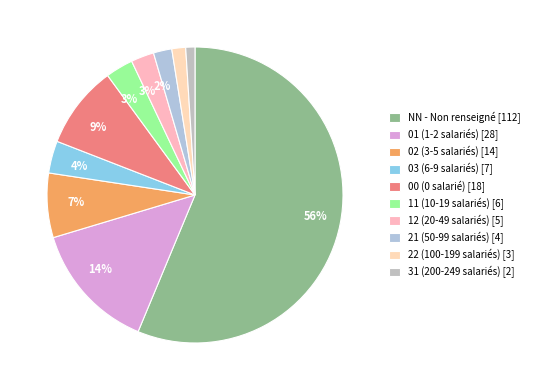

To the nearest percent, what is the combined percentage of 21 and 03?

6%